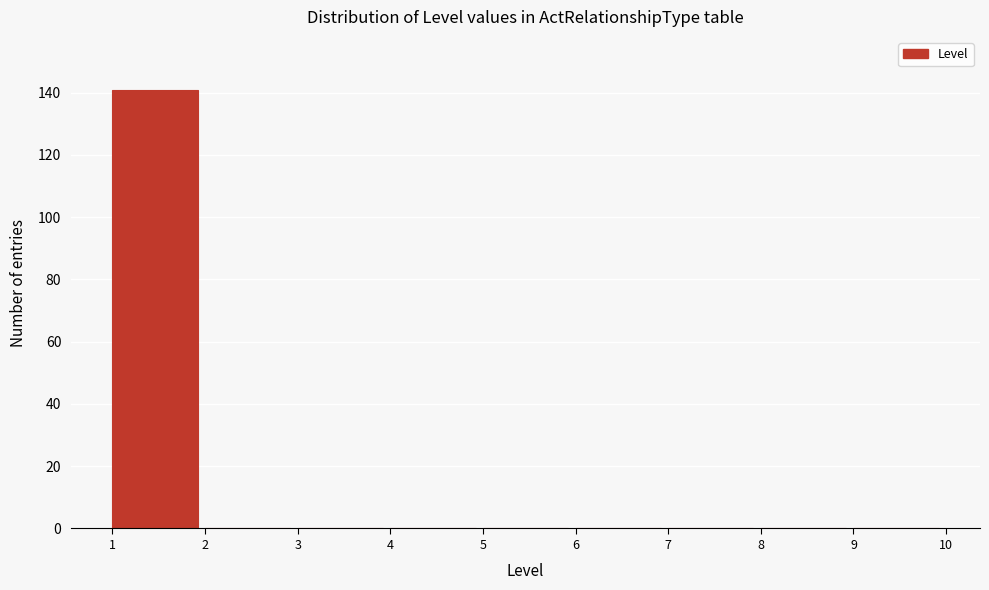

Reading left to right, list every bar in this chart as the range it spans on the x-axis followed by its height. The values are not printed on the chart, so give them approximately, as read against the axis.

1 to 2: 142
2 to 3: 0
3 to 4: 0
4 to 5: 0
5 to 6: 0
6 to 7: 0
7 to 8: 0
8 to 9: 0
9 to 10: 0